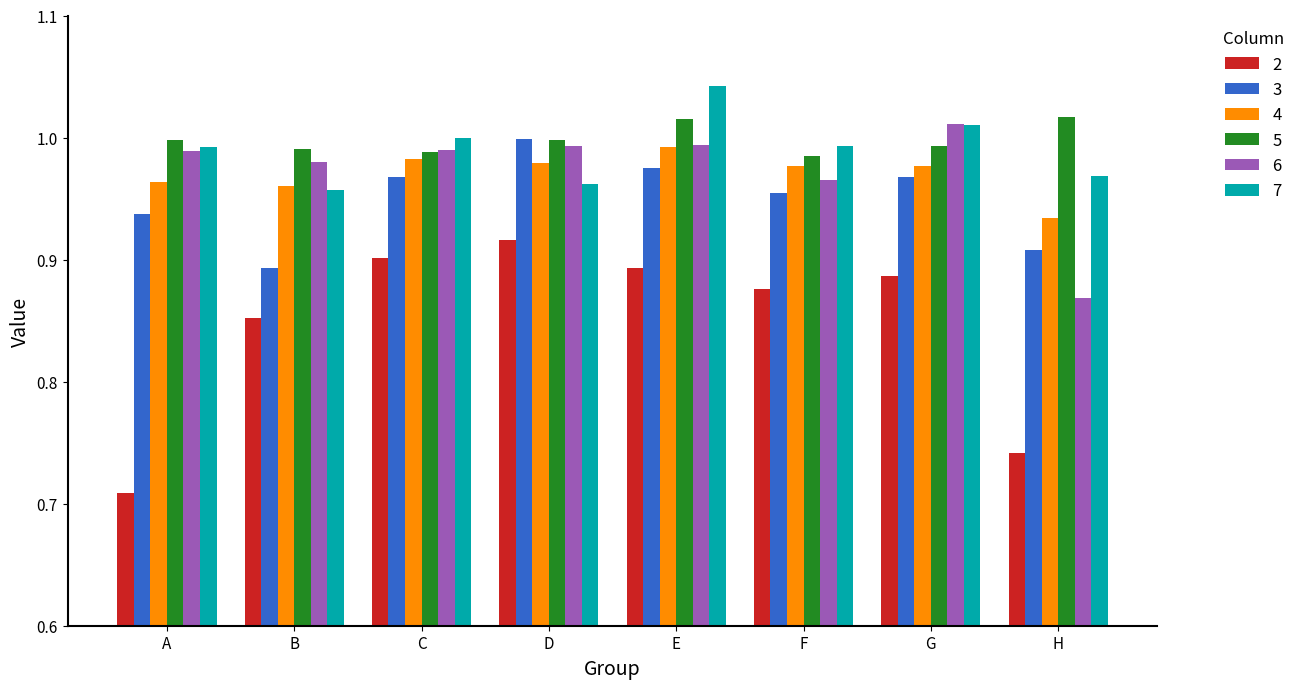

At which label is 6 closest to 0?

H